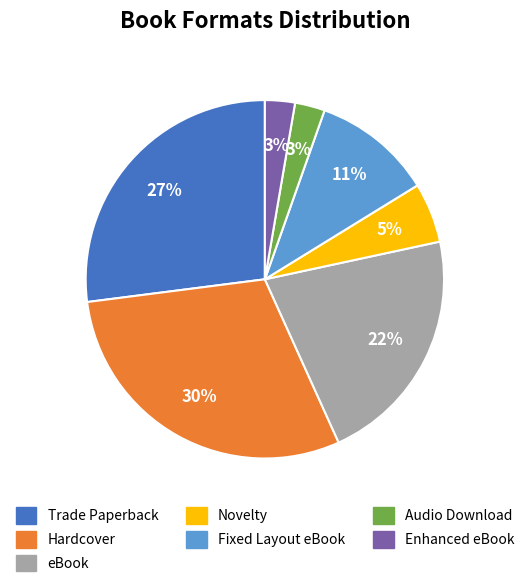

How many slices are in this pie chart?

7